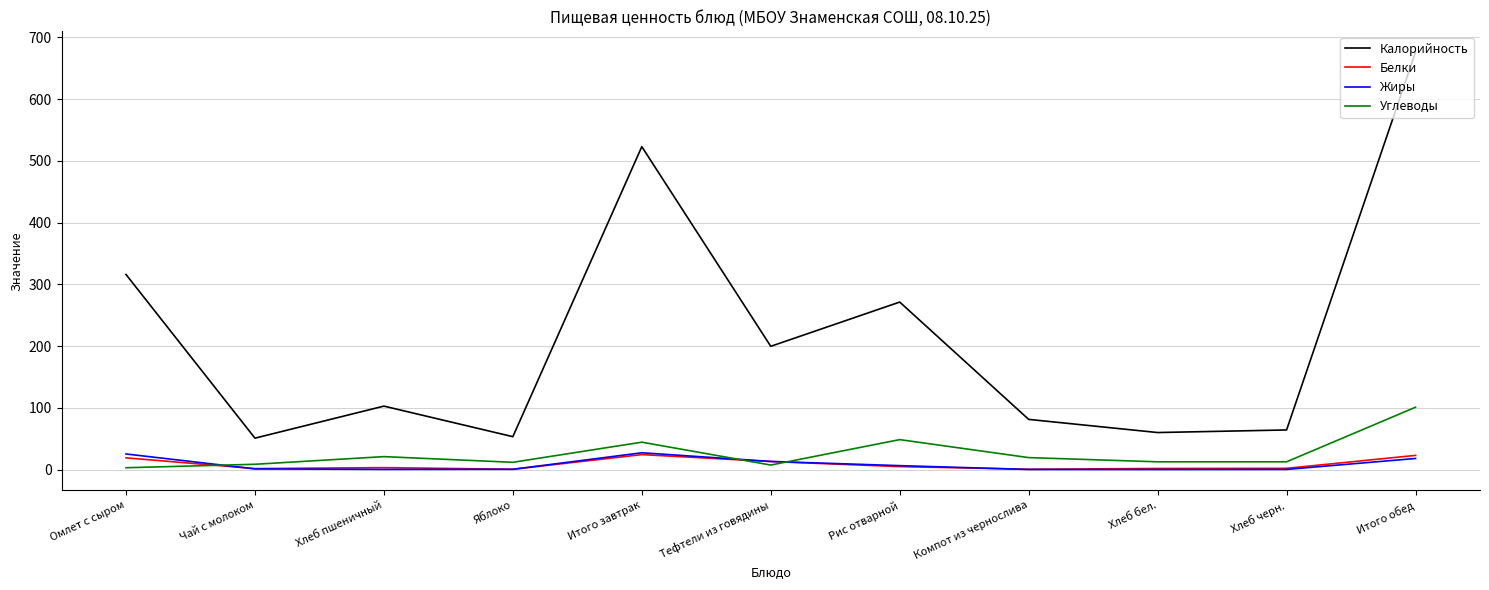

How many values in the Калорийность series are below 102?

5